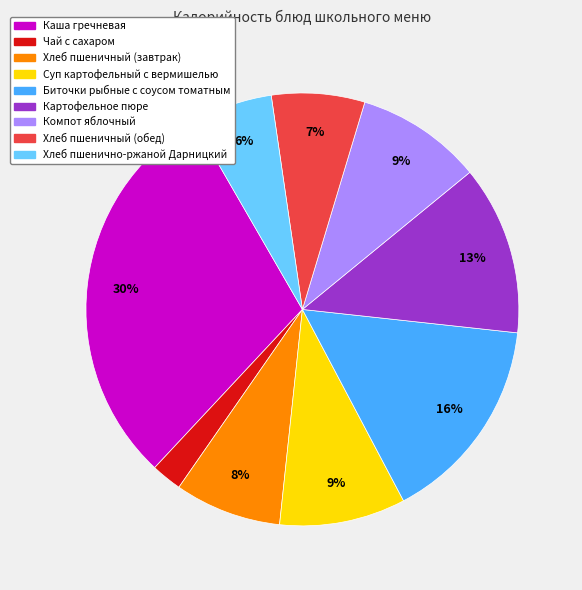

Is it true that Компот яблочный is 1% of the pie?

False